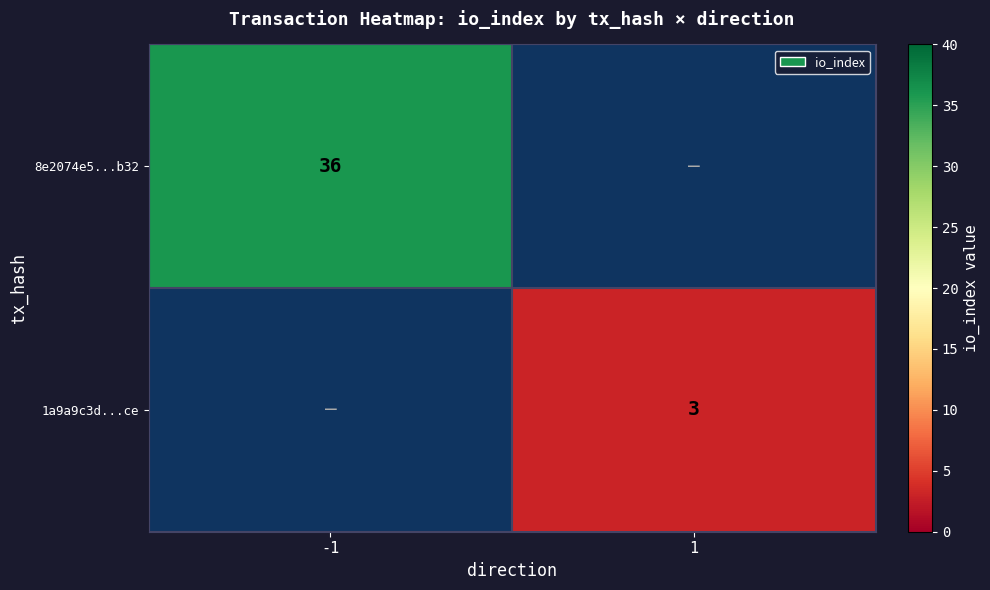

Is the value of 8e2074e5...b32 at -1 greater than the value of 1a9a9c3d...ce at 1?

Yes